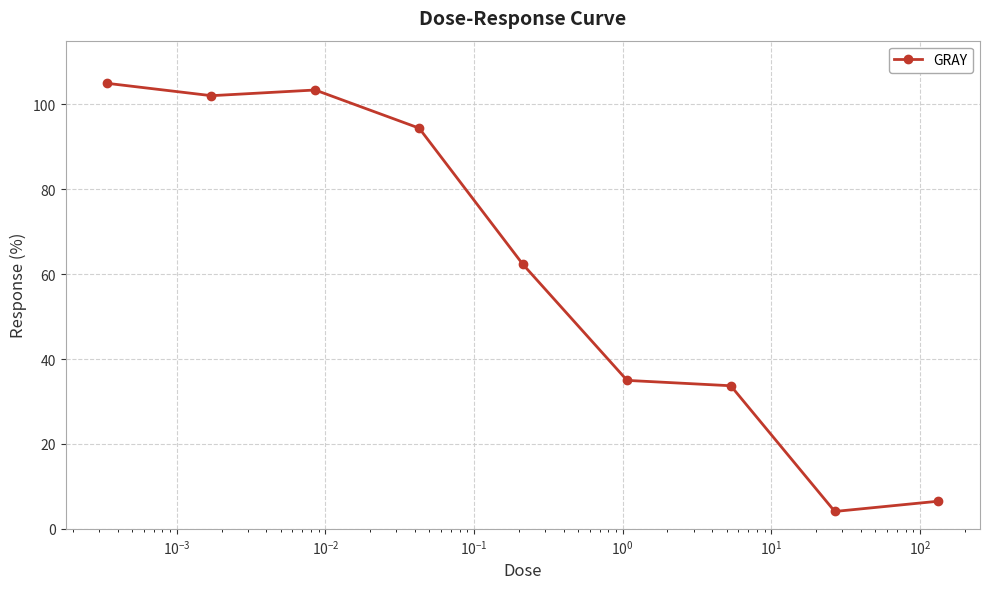

What is the greatest value displayed?

104.9